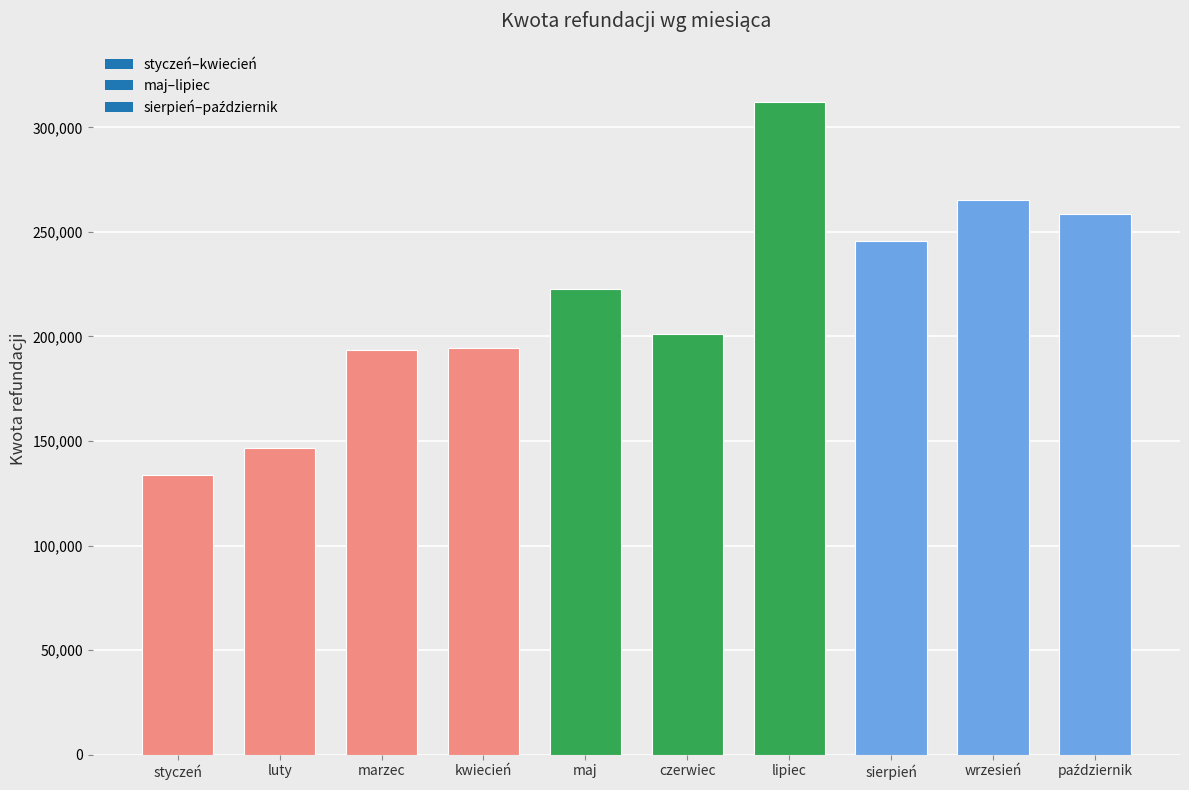

What is the sum of all values?

2173436.5